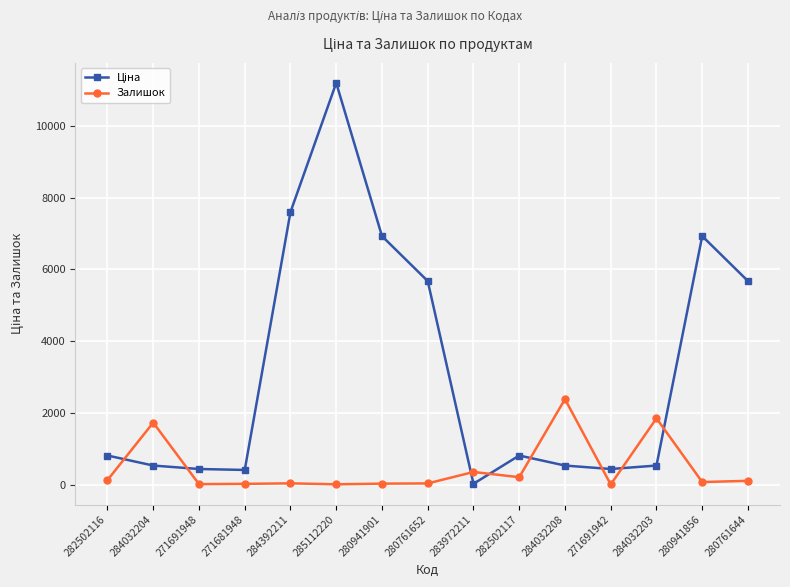

At how many categories does at least one series exceed 4020?

6